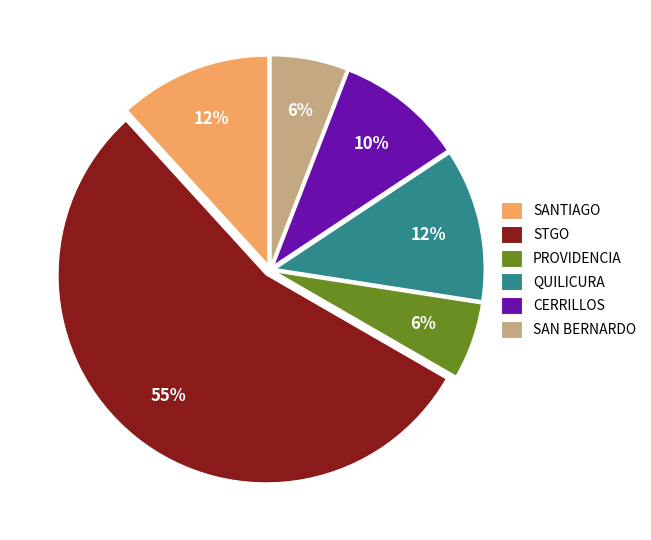

To the nearest percent, what portion does SANTIAGO represent?

12%